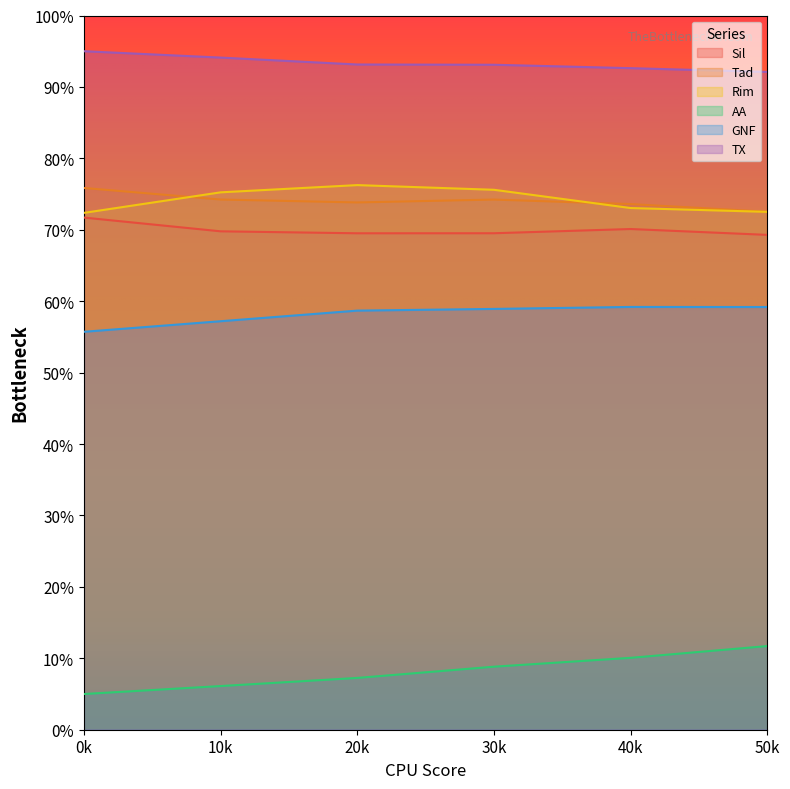

What is the difference between the Sil values at 40k and 20k?

0.6